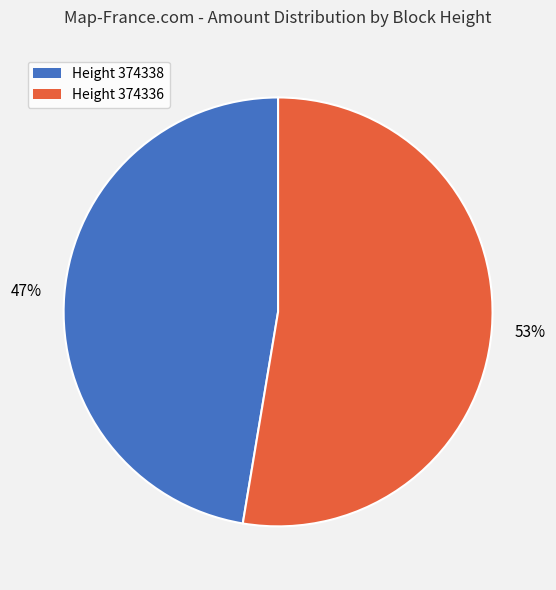

Which has a higher value, Height 374338 or Height 374336?

Height 374336